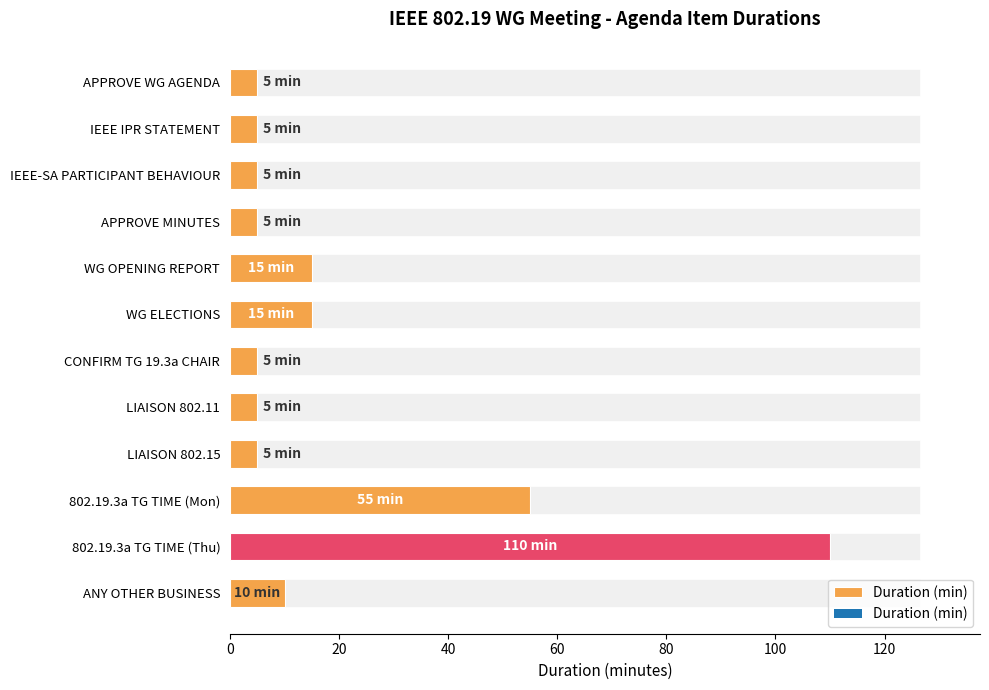

Reading left to right, transcribe all the data shown in this chart.

5	5	5	5	15	15	5	5	5	55	110	10